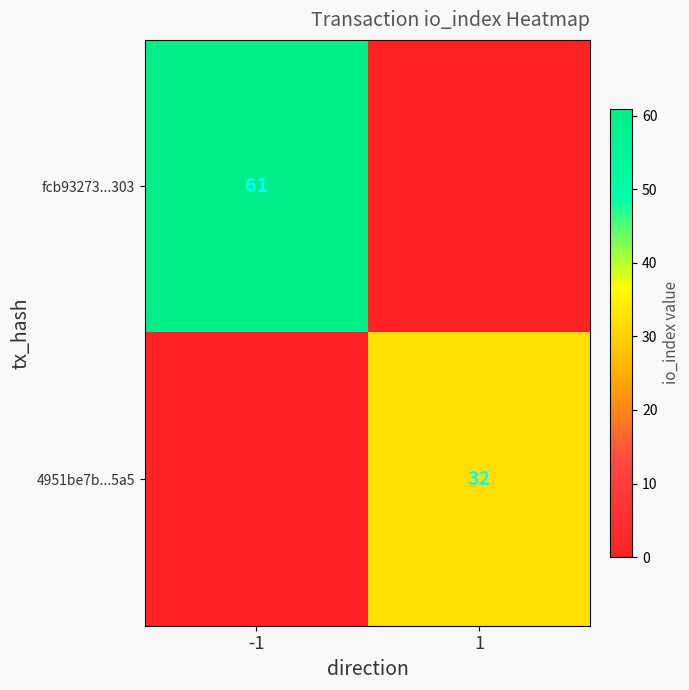

The value of fcb93273...303 at -1 is 61. True or false?

True